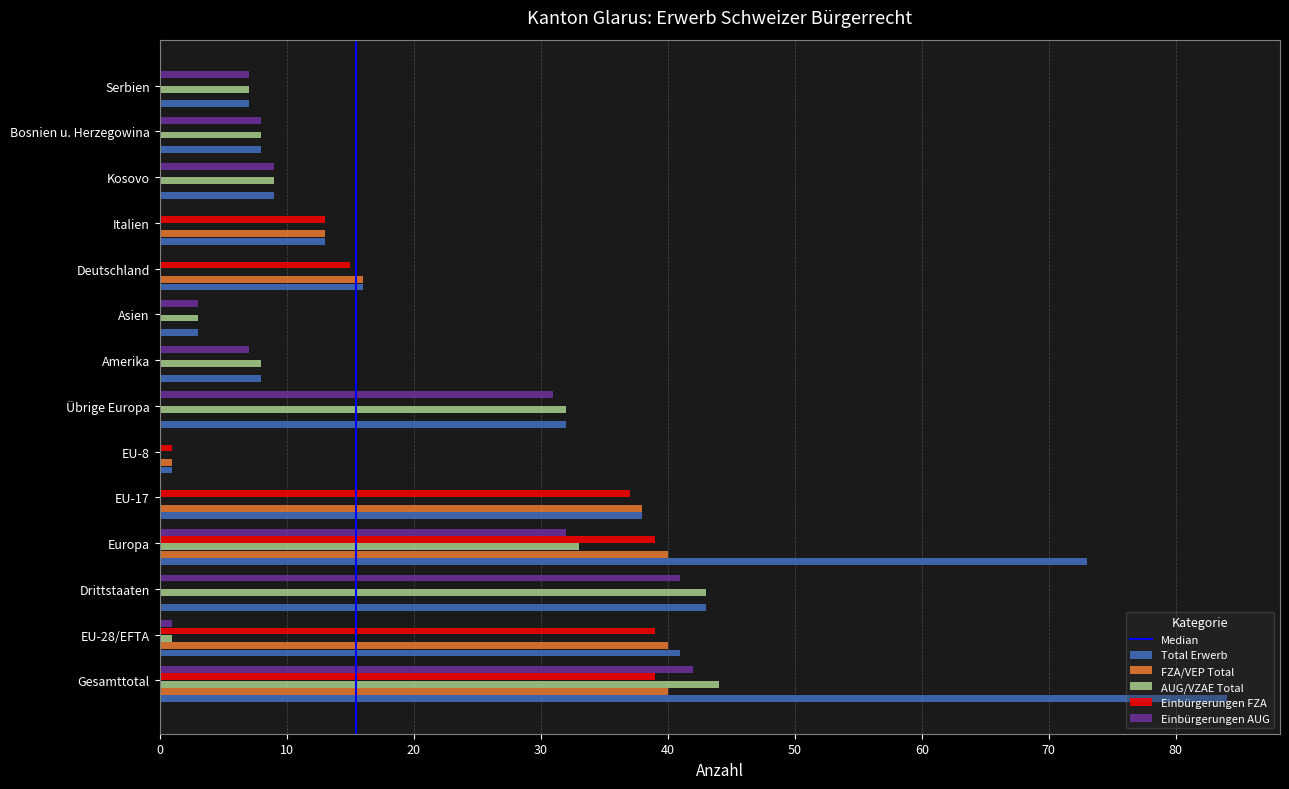

How many data points does each series have?

14